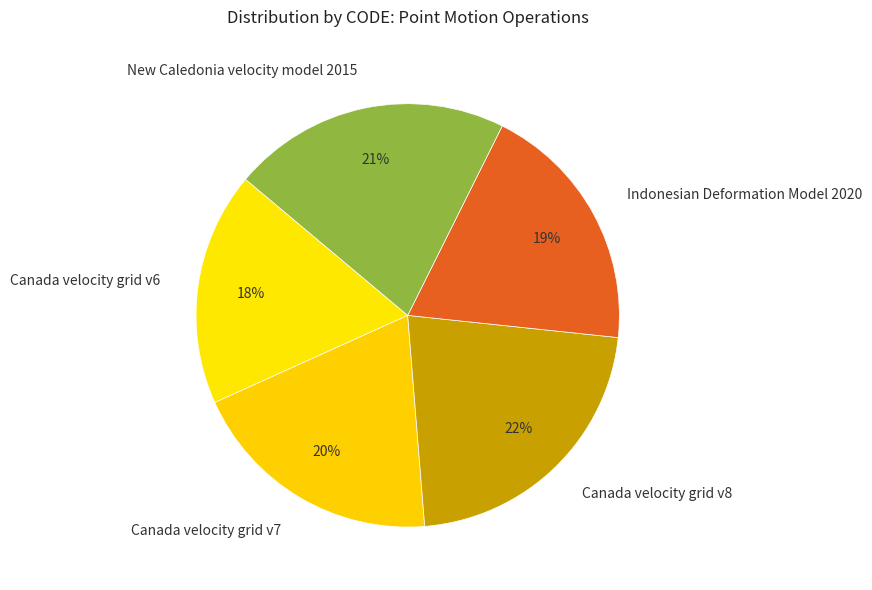

To the nearest percent, what is the difference between the largest and smallest slice percentages?

4%